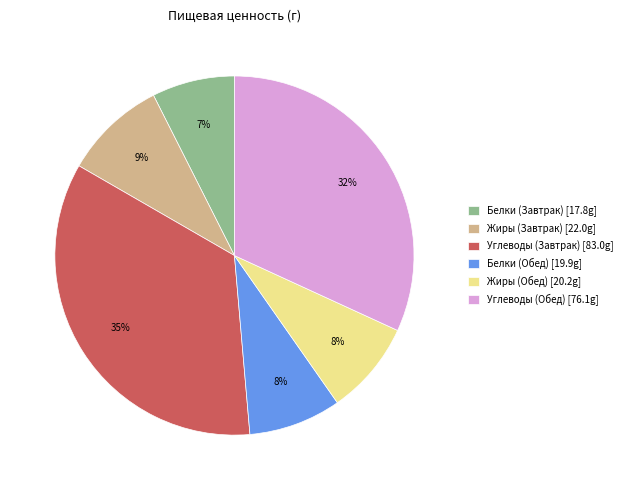

How many segments does this pie chart have?

6